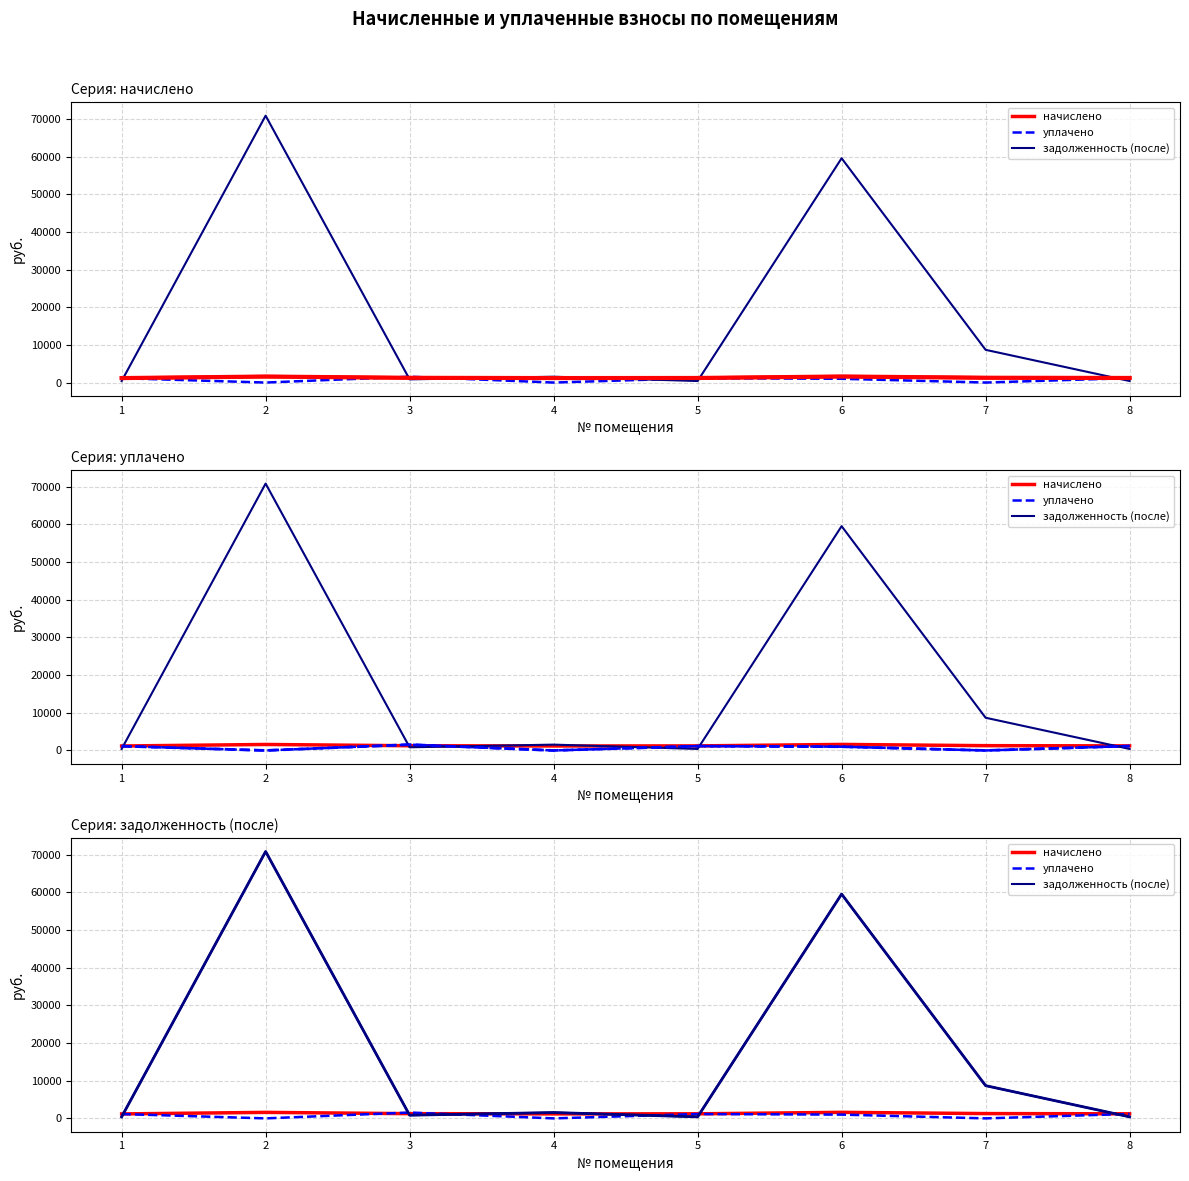

Is it true that начислено (выделено) equals 835.0 at 3?

False